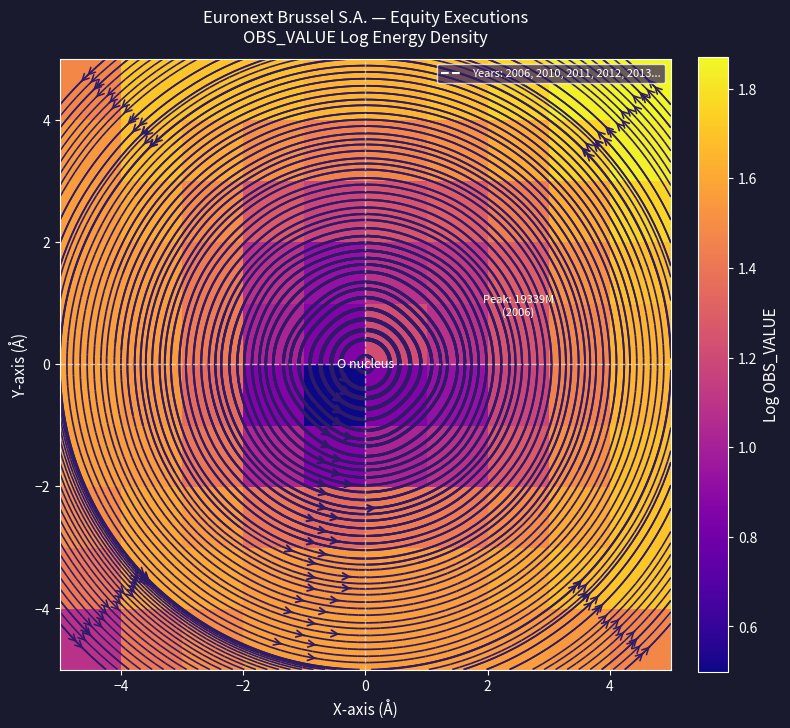

How many distinct data groups are displayed?

10